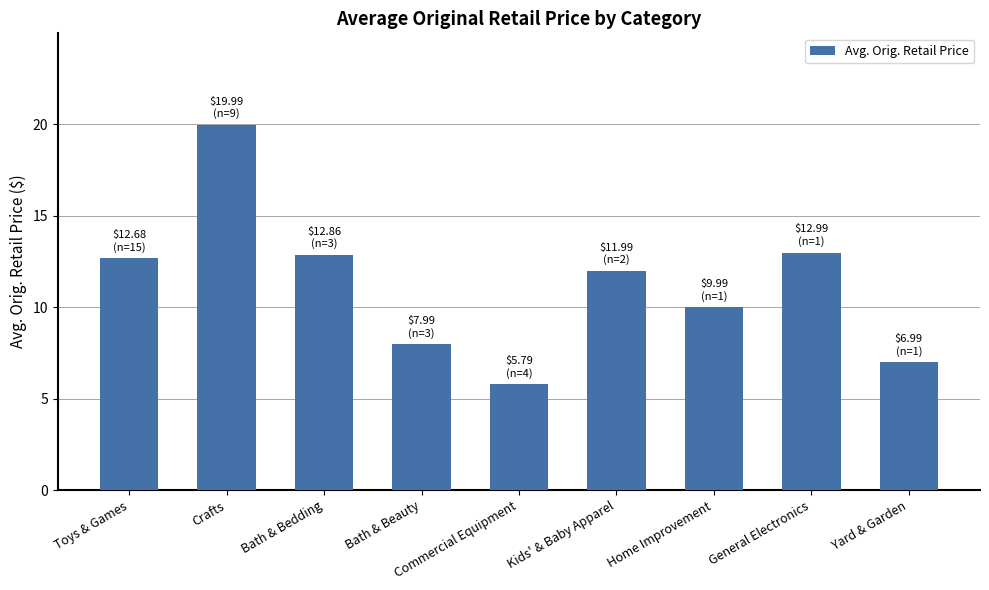

Reading left to right, list all the values displayed in this chart.

12.7	20.0	12.9	8.0	5.8	12.0	10.0	13.0	7.0